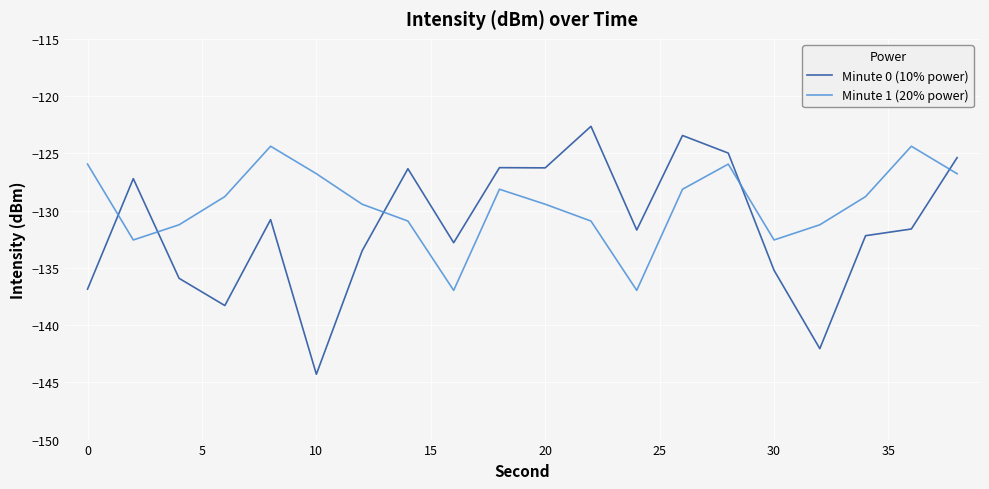

How many times do Minute 1 (20% power) and Minute 0 (10% power) cross each other?

5